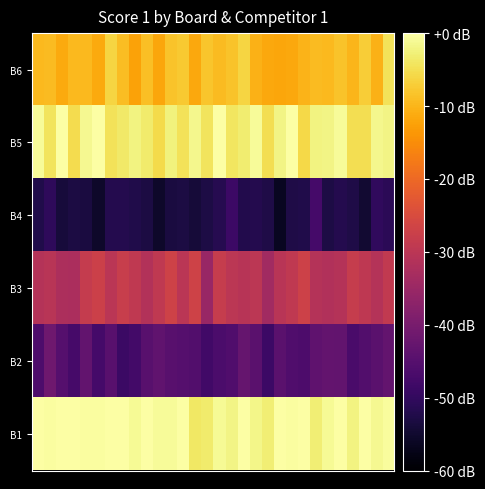

Which series has the largest range (max minus min)?

B4